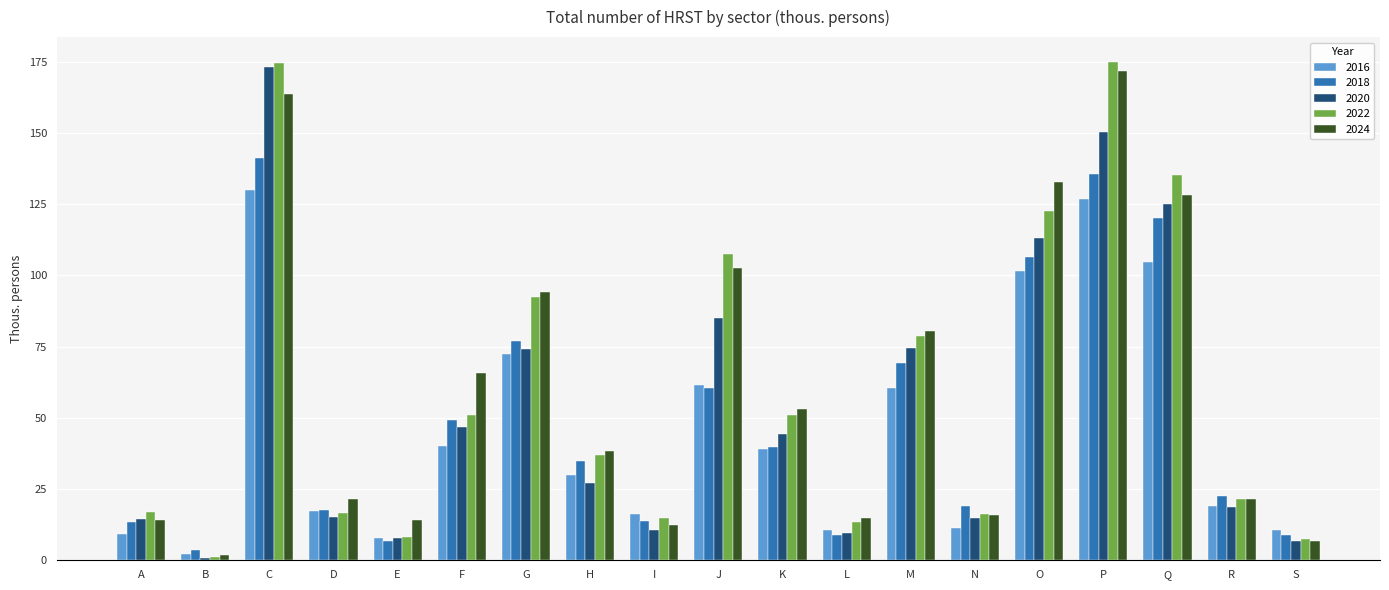

How many groups of bars are there?

19